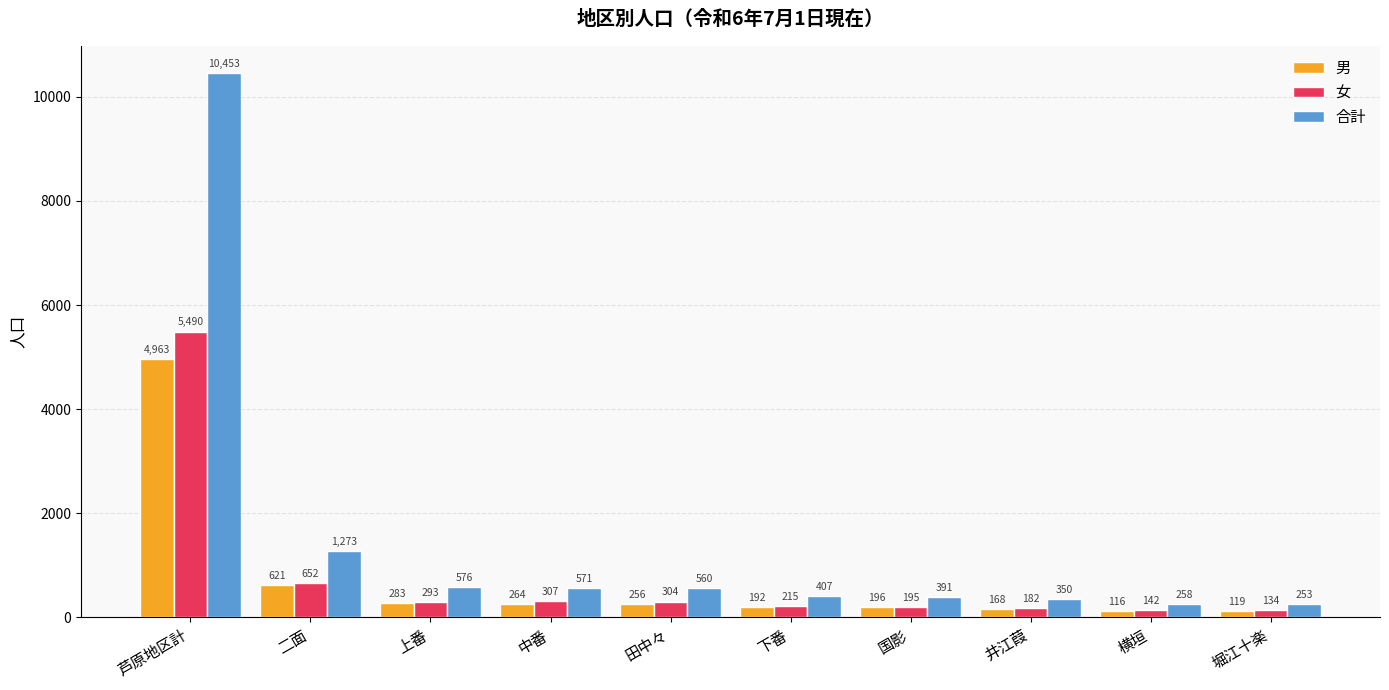

What is the label of the 7th bar from the right?

中番